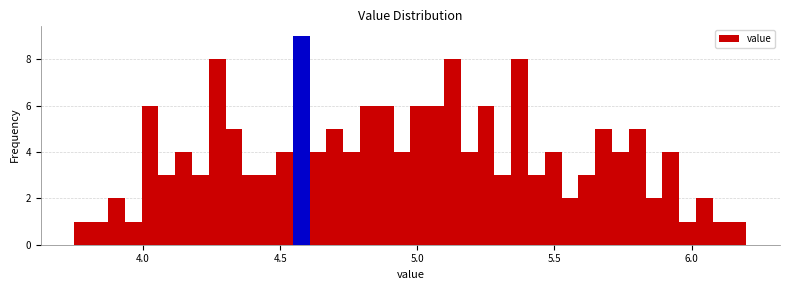

Around what value on the x-axis is the tallest bar? Give the approximate position of its centre, as read against the axis.

4.60